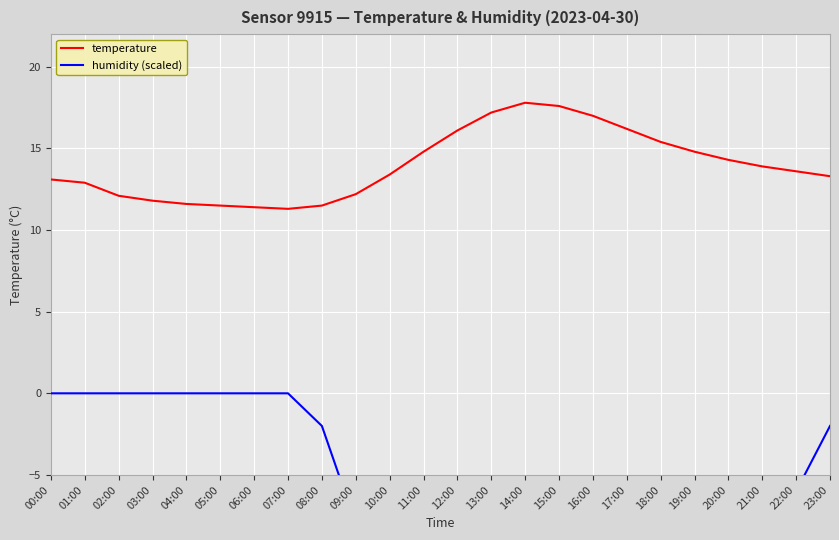

The value of humidity (scaled) at 05:00 is -85.3. True or false?

False